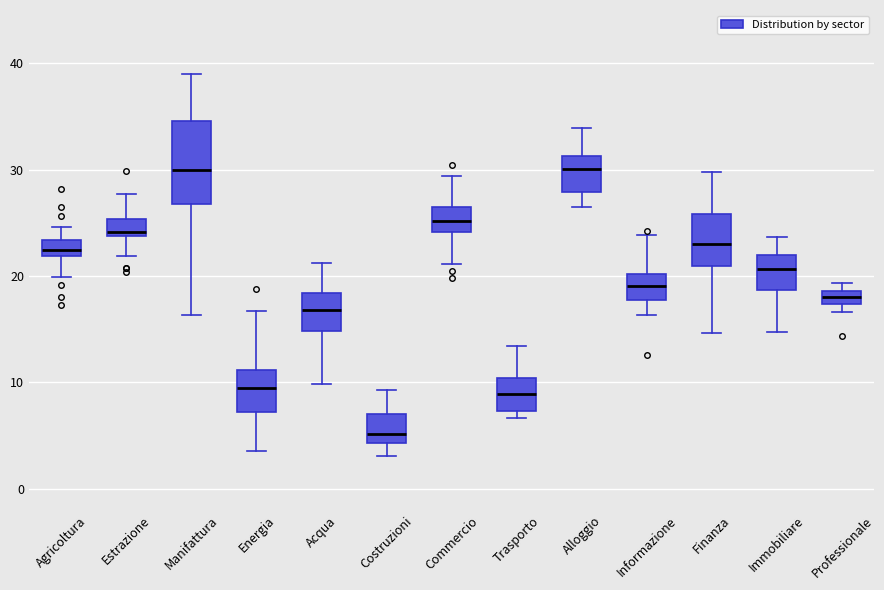

Comparing the boxes themselves (not the whiskers), which one is the tallest?

Manifattura